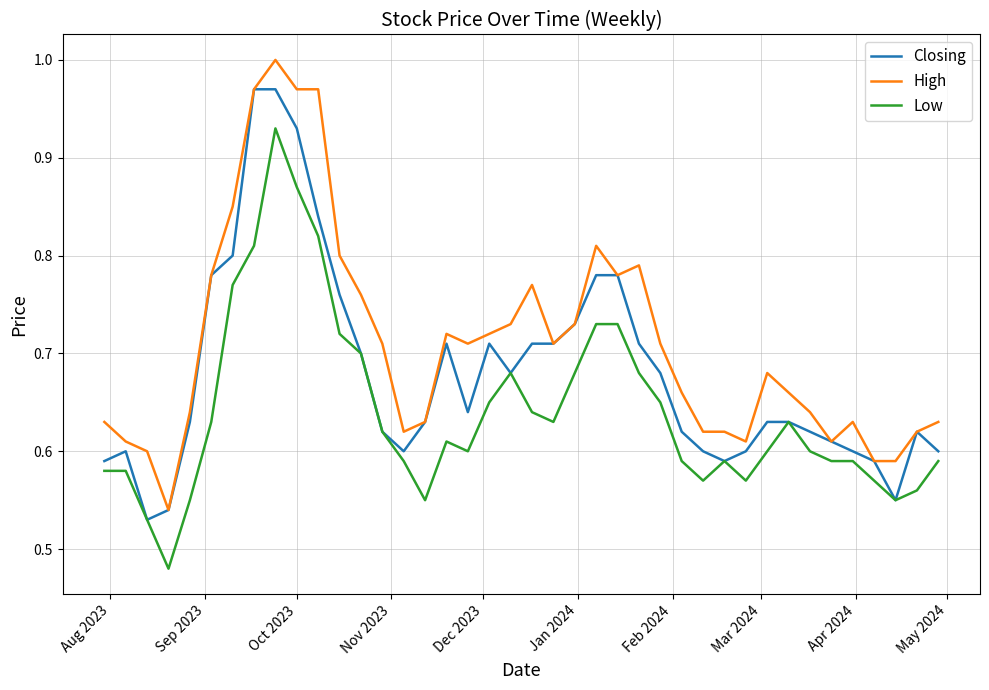

Which series has the largest total across all categories?

High